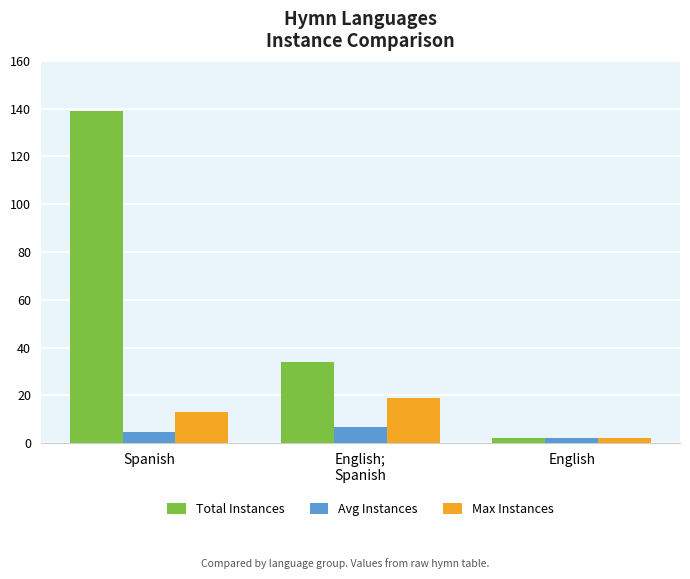

How many values in the Avg Instances series are below 4?

1